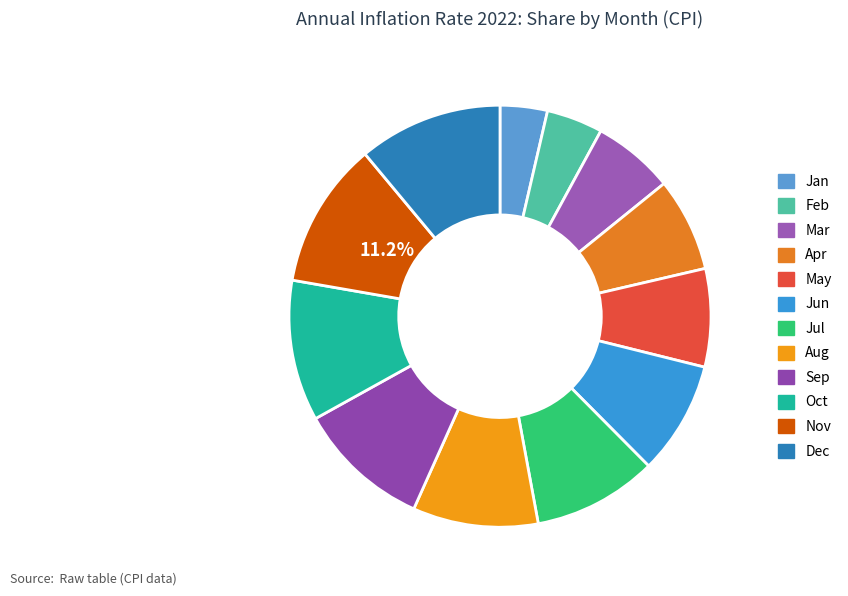

Do Jan and Mar together represent more than half of the pie?

No